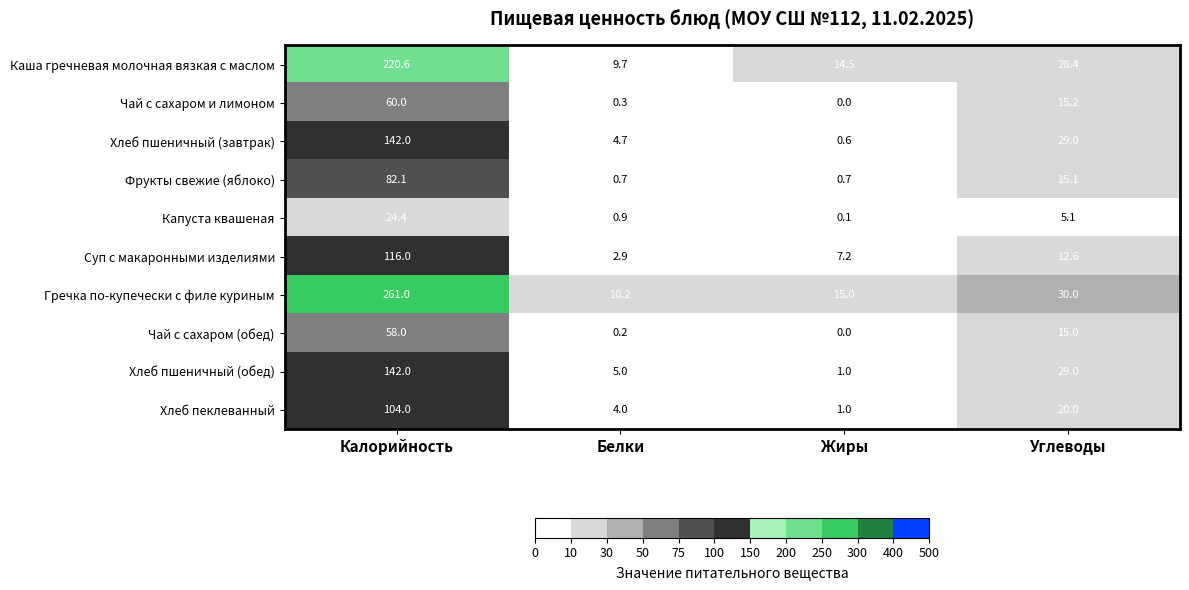

How many values in the Хлеб пеклеванный series are below 20?

2